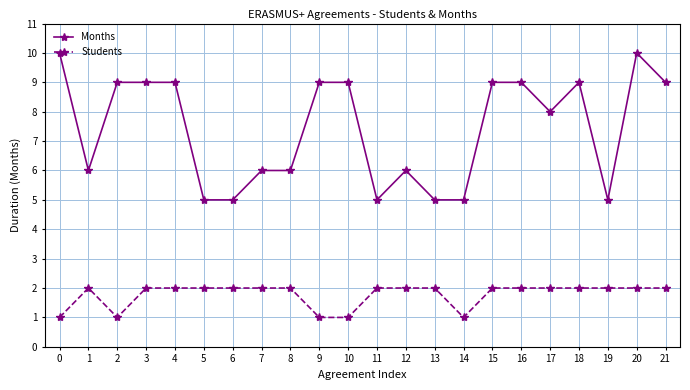

How many lines are shown in the chart?

2